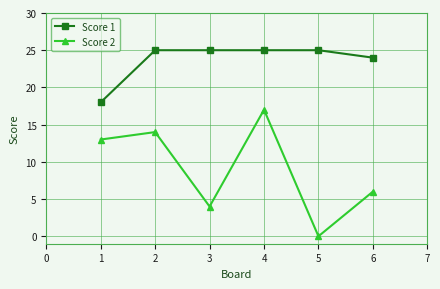

True or false: Score 1 and Score 2 intersect in this chart.

False